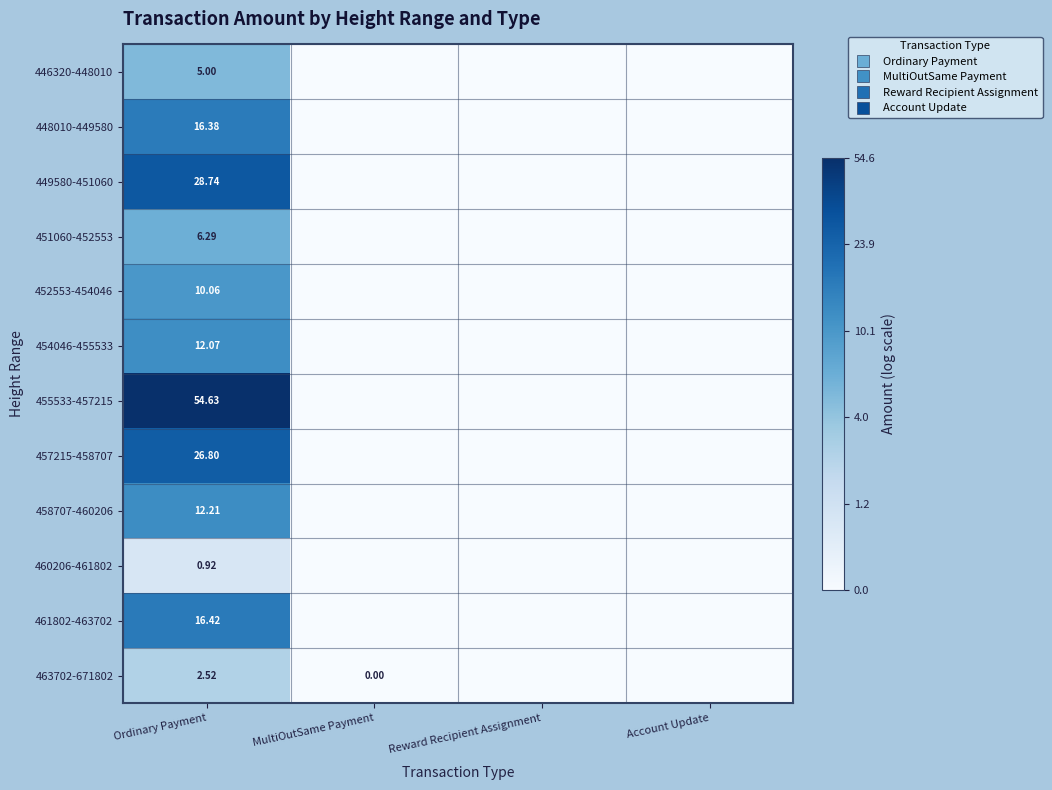

How many categories are shown in the chart?

4